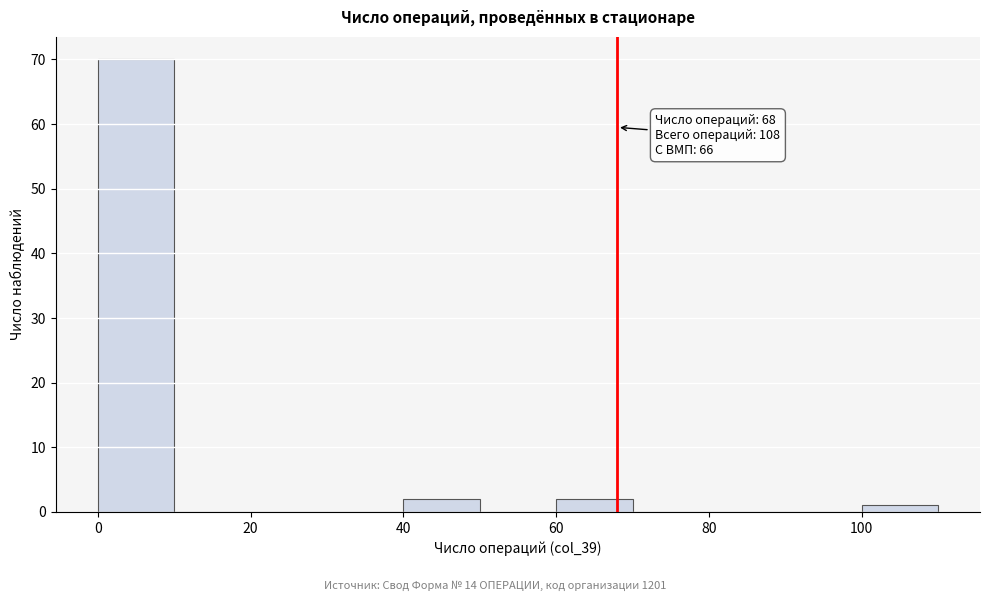

Which range on the x-axis has the tallest bar?

0 to 10